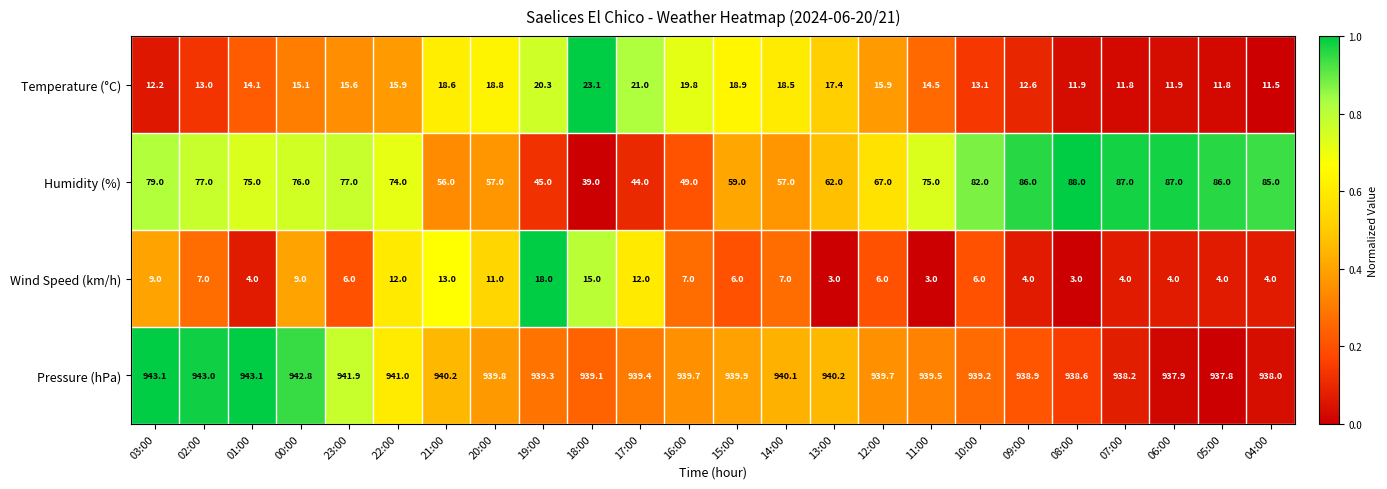

What is the average value of the Wind Speed (km/h) series?

7.4